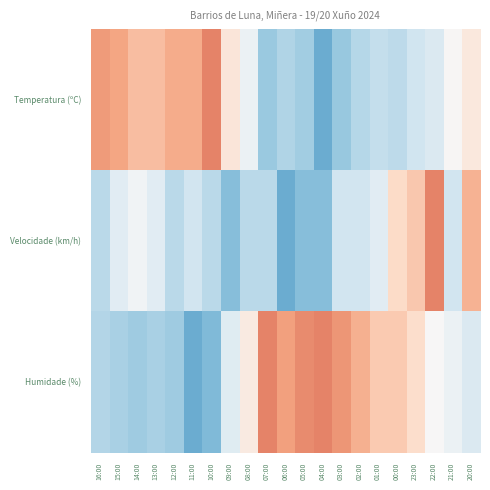

Reading left to right, what are all the values shown in this chart?

Temperatura (ºC): 16:00=0.4	15:00=0.4	14:00=0.3	13:00=0.3	12:00=0.4	11:00=0.4	10:00=0.5	09:00=0.1	08:00=-0.1	07:00=-0.4	06:00=-0.3	05:00=-0.3	04:00=-0.5	03:00=-0.4	02:00=-0.3	01:00=-0.2	00:00=-0.3	23:00=-0.2	22:00=-0.1	21:00=0.0	20:00=0.1
Velocidade (km/h): 16:00=-0.3	15:00=-0.1	14:00=-0.0	13:00=-0.1	12:00=-0.3	11:00=-0.2	10:00=-0.3	09:00=-0.4	08:00=-0.3	07:00=-0.3	06:00=-0.5	05:00=-0.4	04:00=-0.4	03:00=-0.2	02:00=-0.2	01:00=-0.1	00:00=0.2	23:00=0.3	22:00=0.5	21:00=-0.2	20:00=0.3
Humidade (%): 16:00=-0.3	15:00=-0.3	14:00=-0.4	13:00=-0.3	12:00=-0.4	11:00=-0.5	10:00=-0.4	09:00=-0.1	08:00=0.1	07:00=0.5	06:00=0.4	05:00=0.5	04:00=0.5	03:00=0.4	02:00=0.4	01:00=0.3	00:00=0.3	23:00=0.2	22:00=0.0	21:00=-0.1	20:00=-0.1